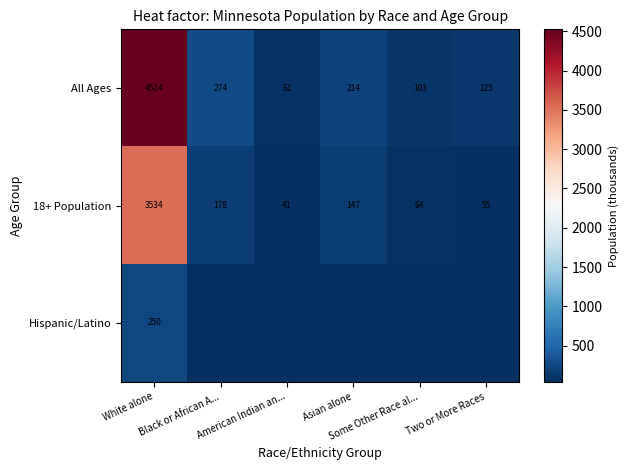

Which has a higher value, White alone or Asian alone?

White alone